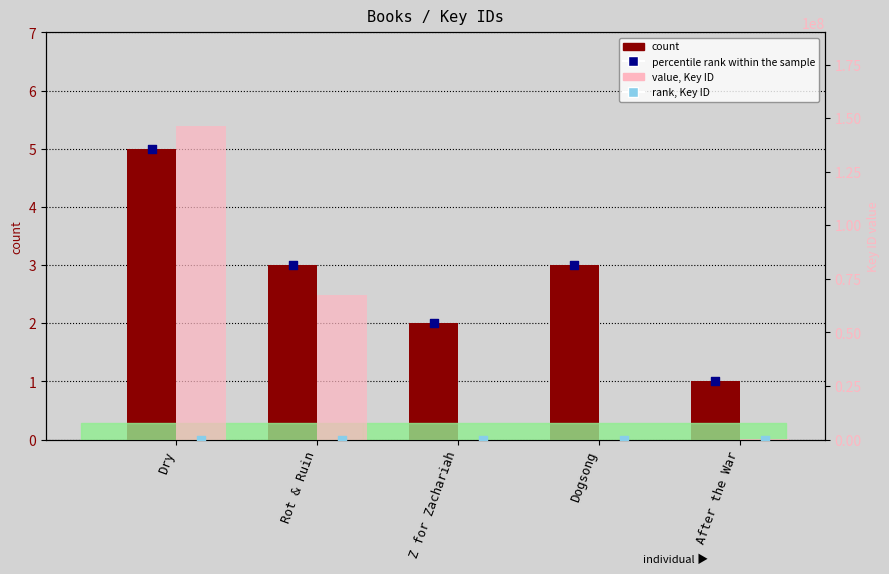

Which series has the largest Y range (max minus min)?

value, Key ID